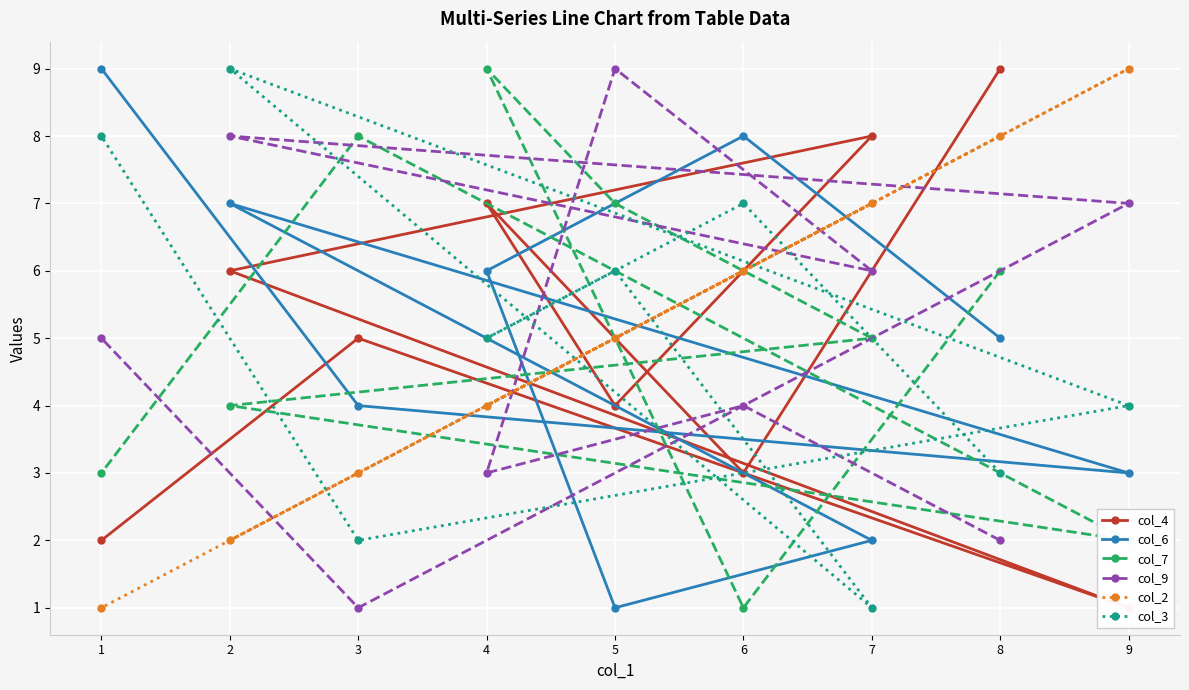

After their last crossing, which series has the higher values: col_4 or col_6?

col_6